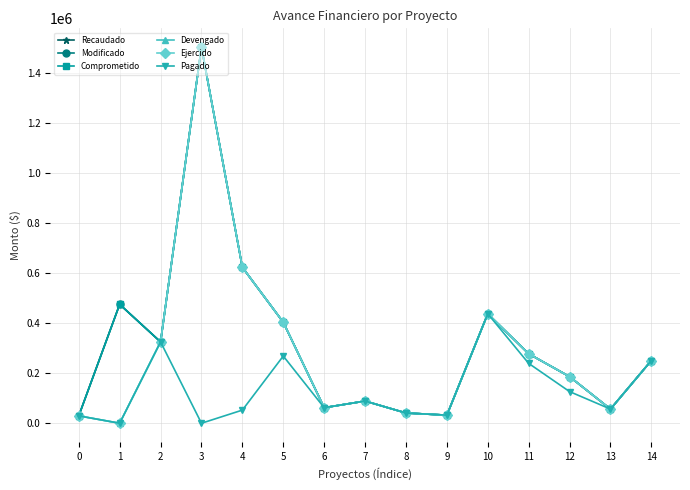

The Pagado series shows 36942.5 at 12. True or false?

False